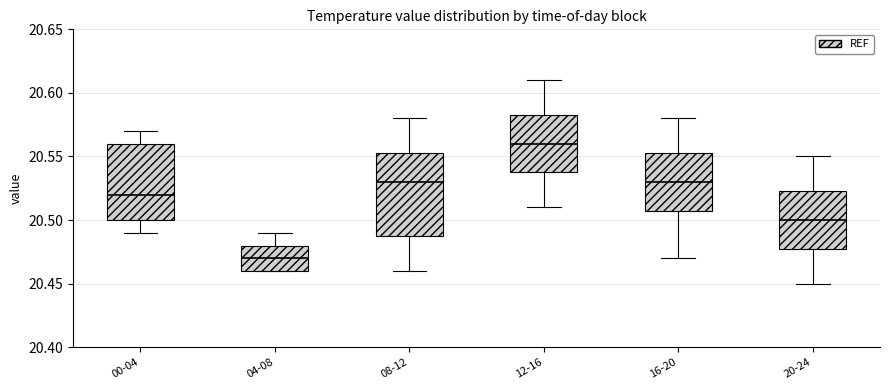

Which box's median line is the highest?

12-16